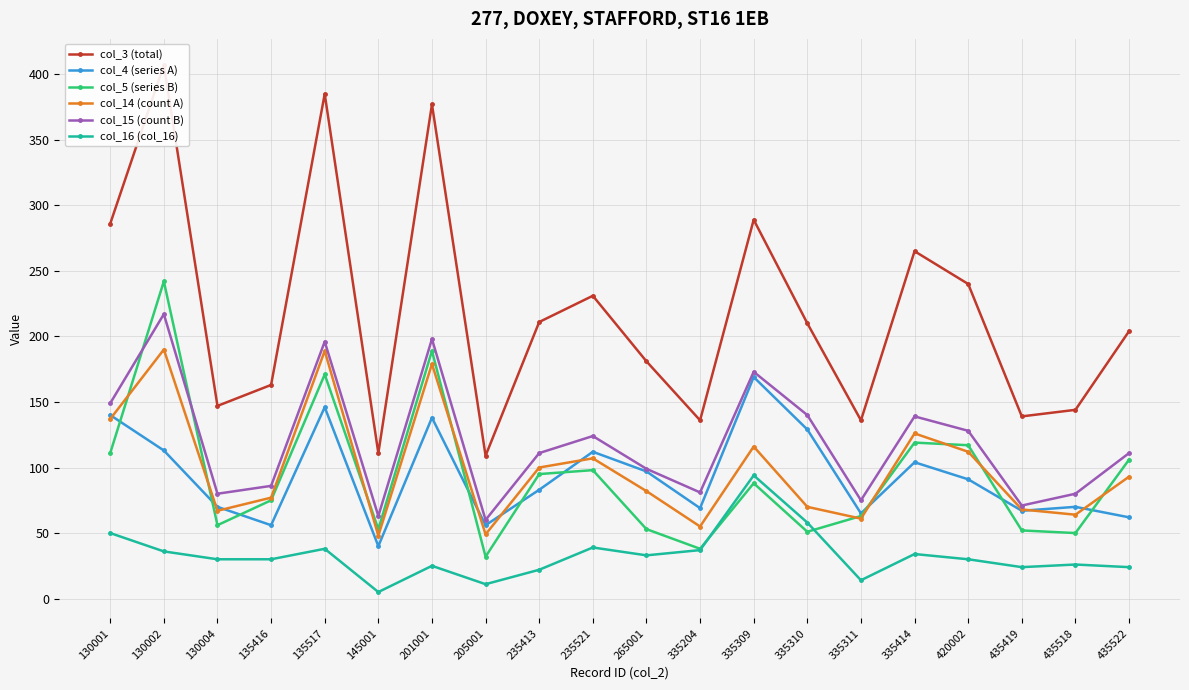

Is it true that col_15 (count B) equals 217 at 130002?

True